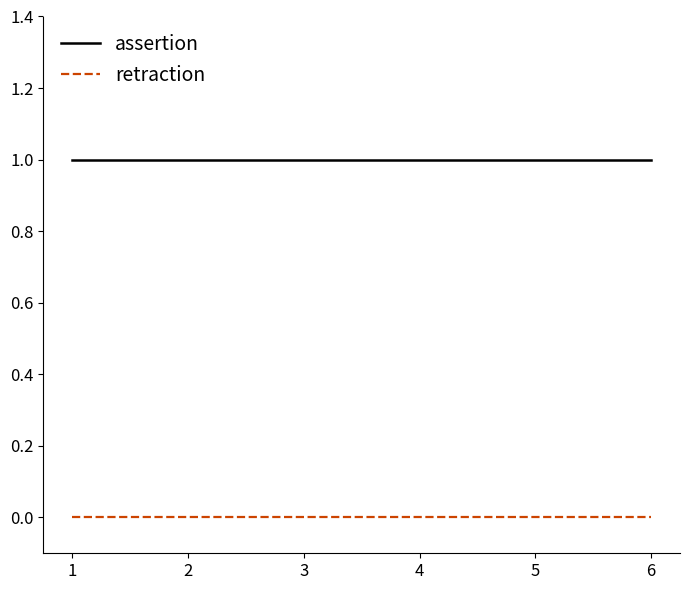

List the series in order of their overall mean, lowest first.

retraction, assertion